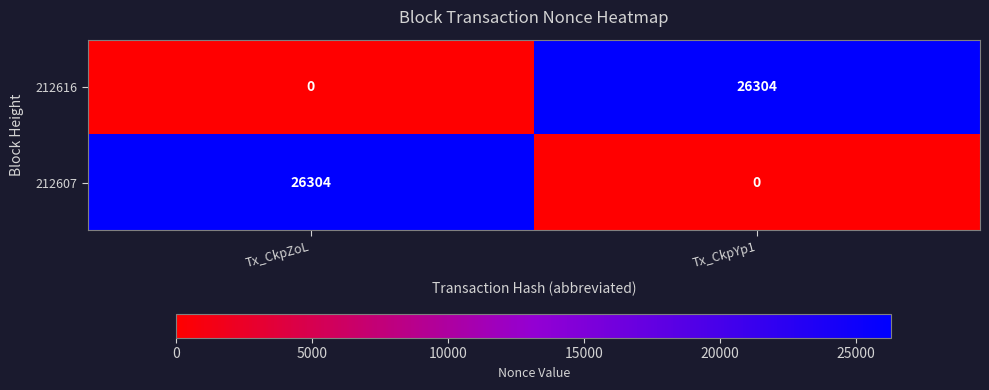

What is the maximum value shown in the chart?

26304